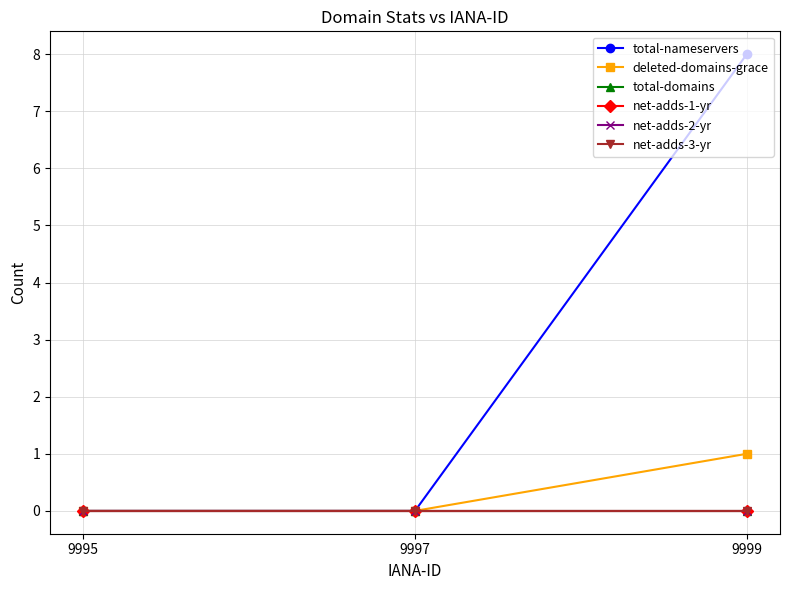

Reading left to right, transcribe all the data shown in this chart.

total-nameservers: 0	0	8
deleted-domains-grace: 0	0	1
total-domains: 0	0	0
net-adds-1-yr: 0	0	0
net-adds-2-yr: 0	0	0
net-adds-3-yr: 0	0	0